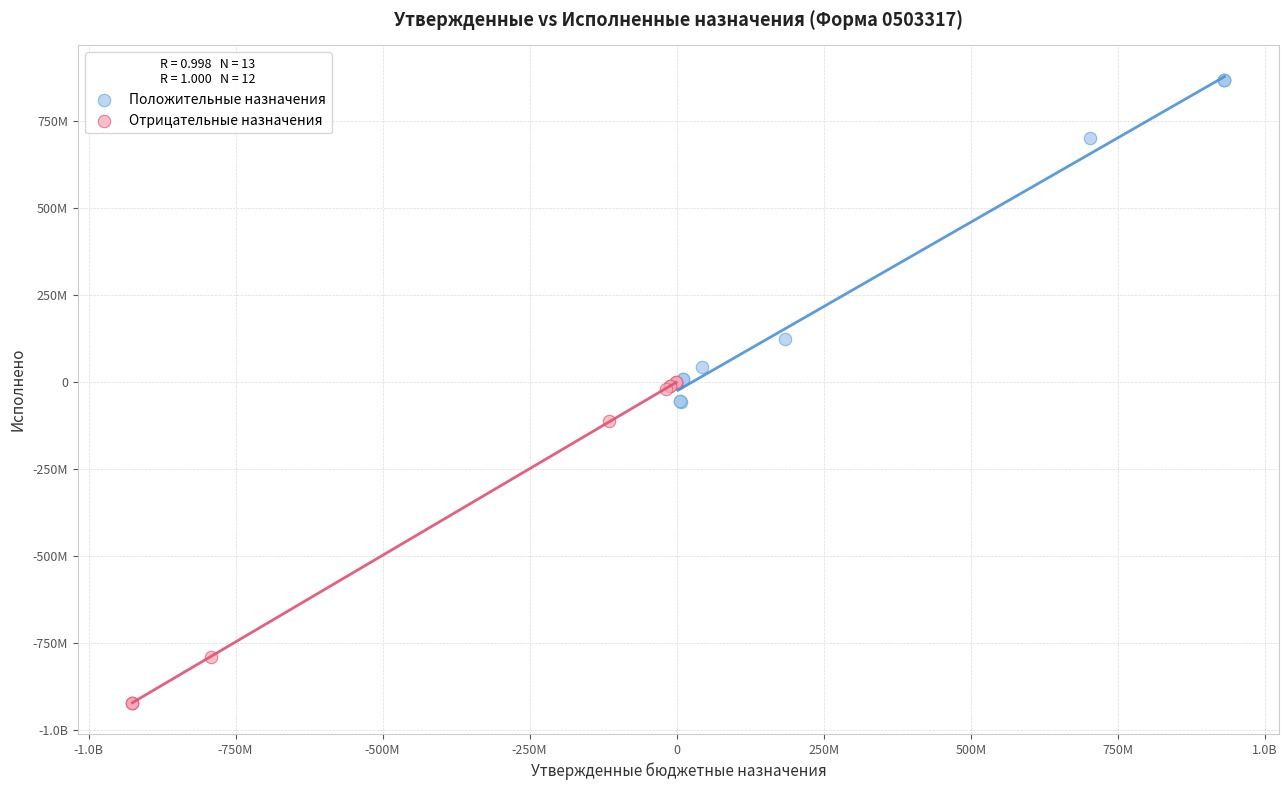

What are all the series names shown in the legend?

Положительные назначения, Отрицательные назначения